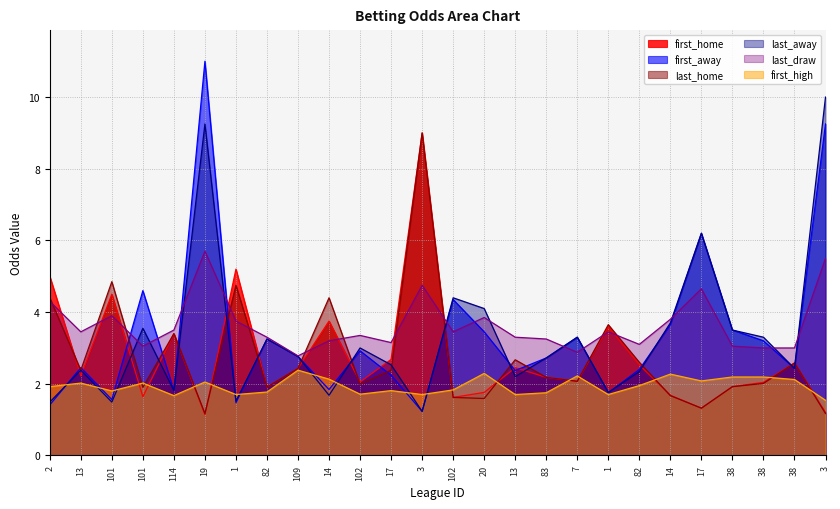

What is the value of the first_high point at the 5th from the left?

1.7